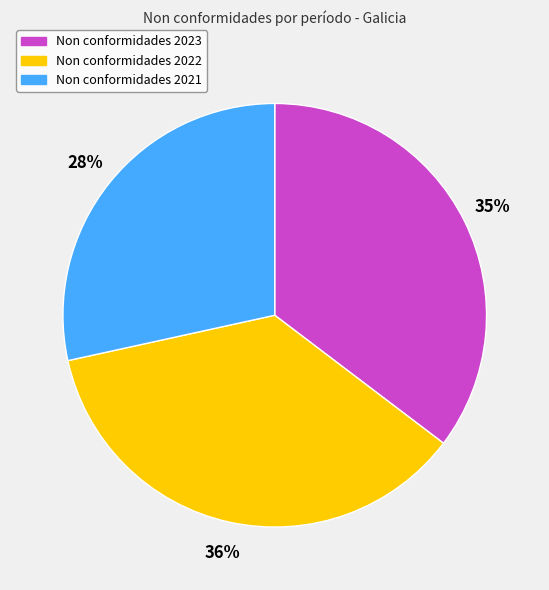

How many segments does this pie chart have?

3